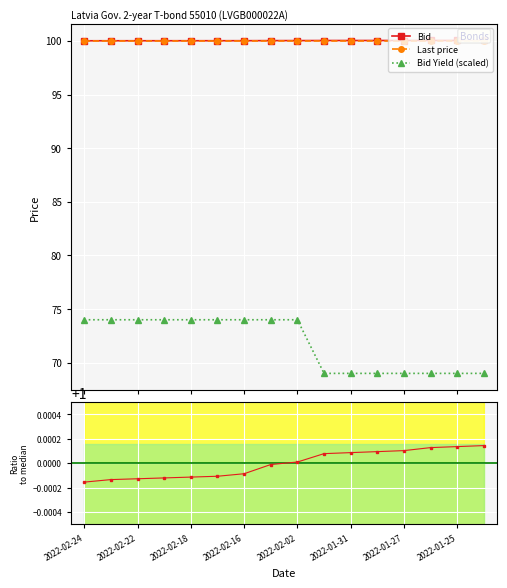

The value of Bid at 9 is 145.2. True or false?

False